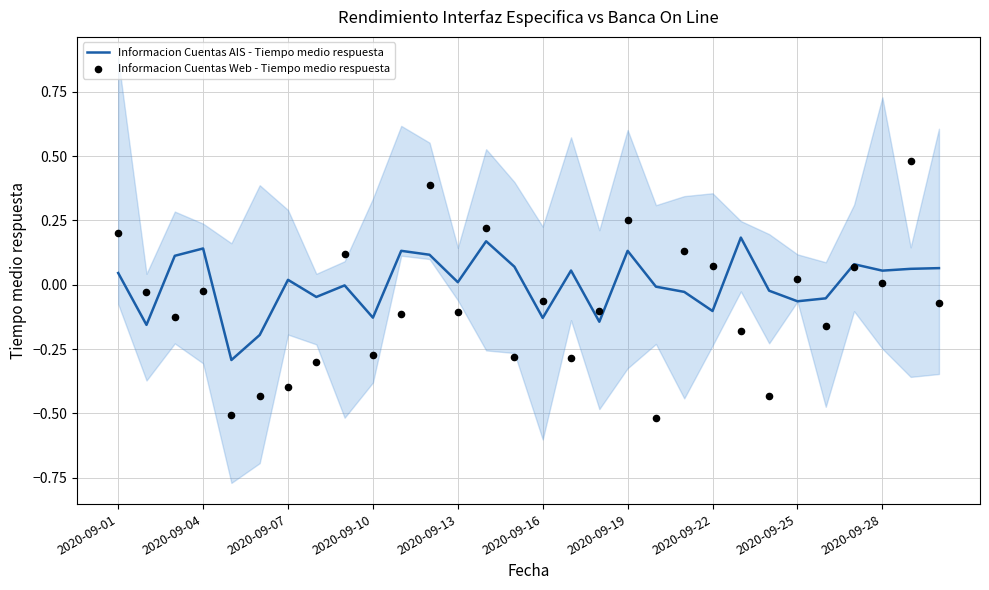

Is the value of Informacion Cuentas AIS - Tiempo medio respuesta at 28 greater than the value of Informacion Cuentas Web - Tiempo medio respuesta at 21?

No